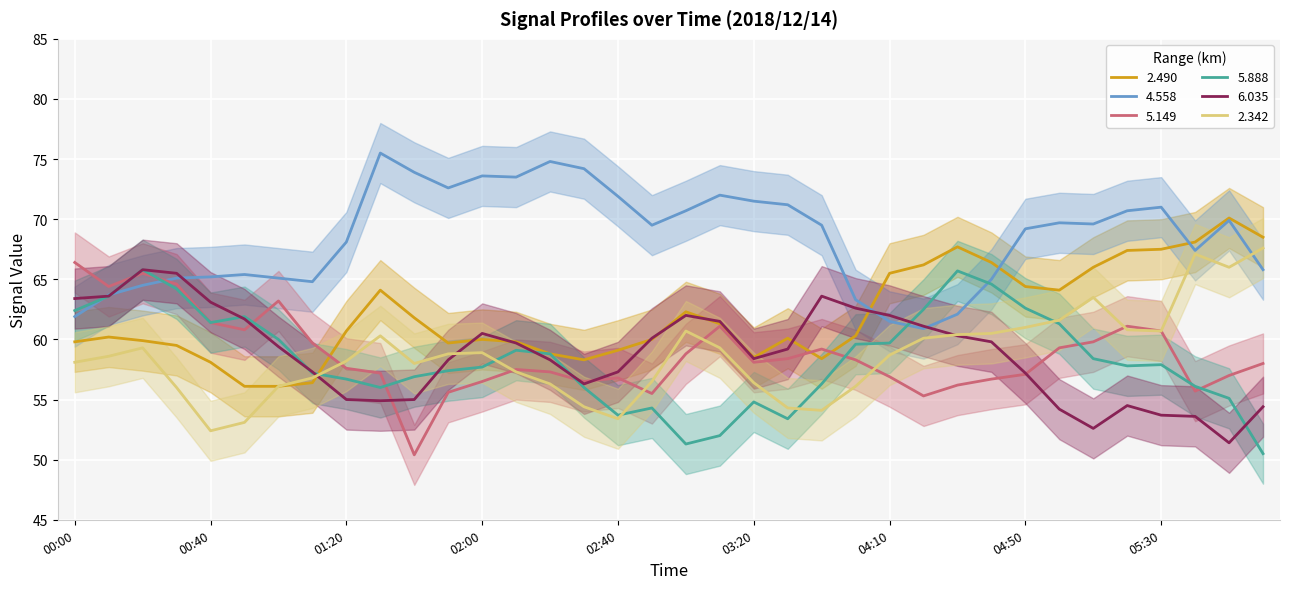

What is the highest value of the 4.558 series?

75.5